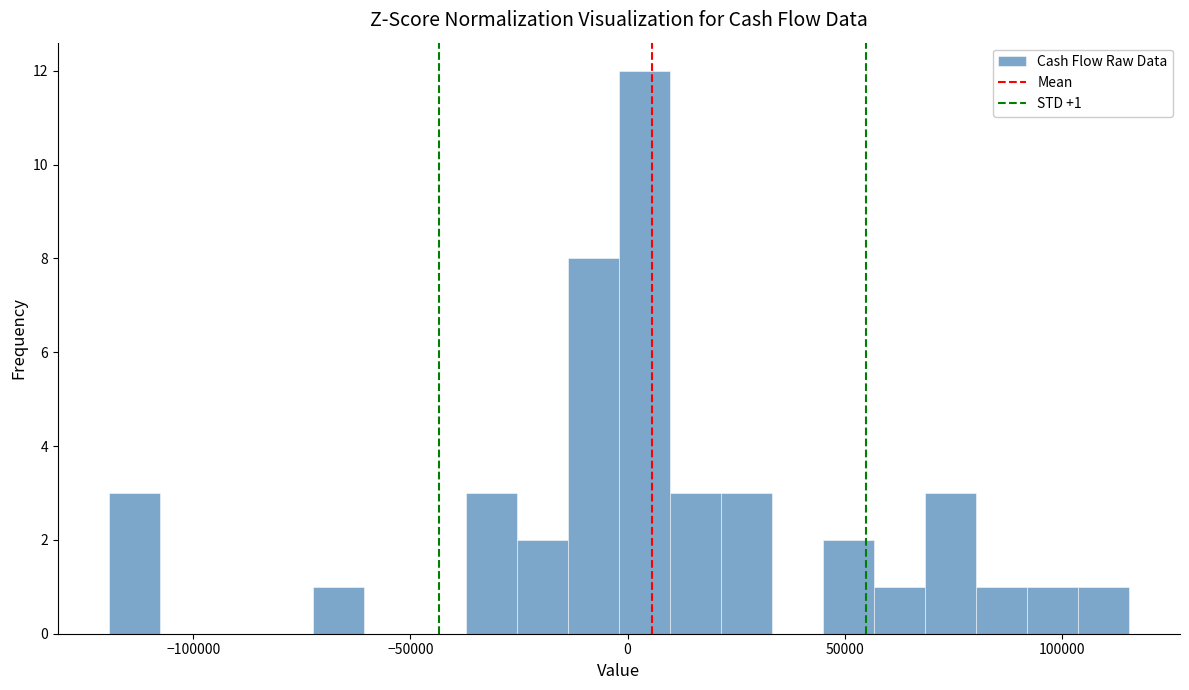

Around what value on the x-axis is the tallest bar? Give the approximate position of its centre, as read against the axis.

5000